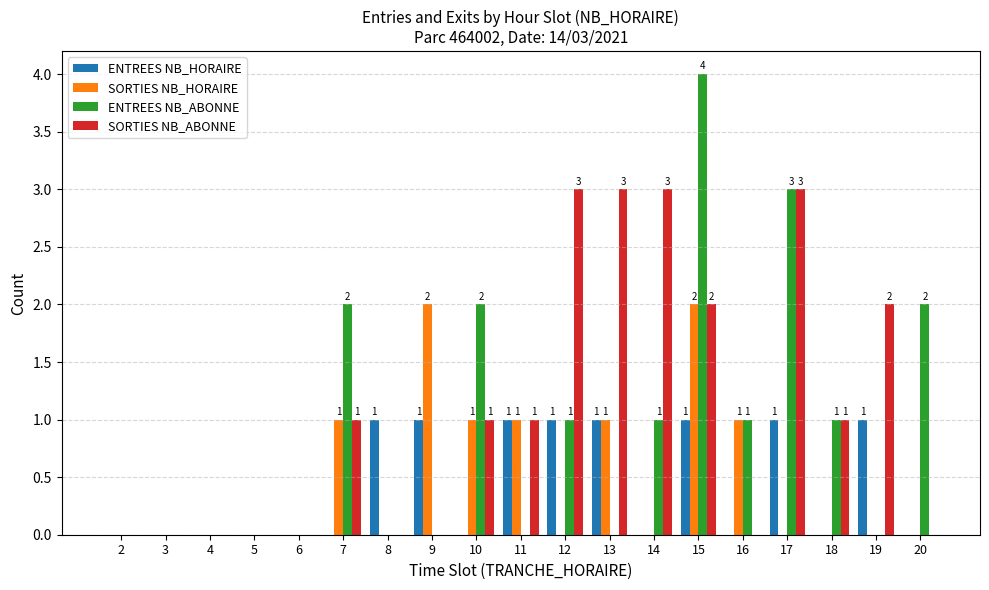

Reading left to right, transcribe all the data shown in this chart.

ENTREES NB_HORAIRE: 0	0	0	0	0	0	1	1	0	1	1	1	0	1	0	1	0	1	0
SORTIES NB_HORAIRE: 0	0	0	0	0	1	0	2	1	1	0	1	0	2	1	0	0	0	0
ENTREES NB_ABONNE: 0	0	0	0	0	2	0	0	2	0	1	0	1	4	1	3	1	0	2
SORTIES NB_ABONNE: 0	0	0	0	0	1	0	0	1	1	3	3	3	2	0	3	1	2	0